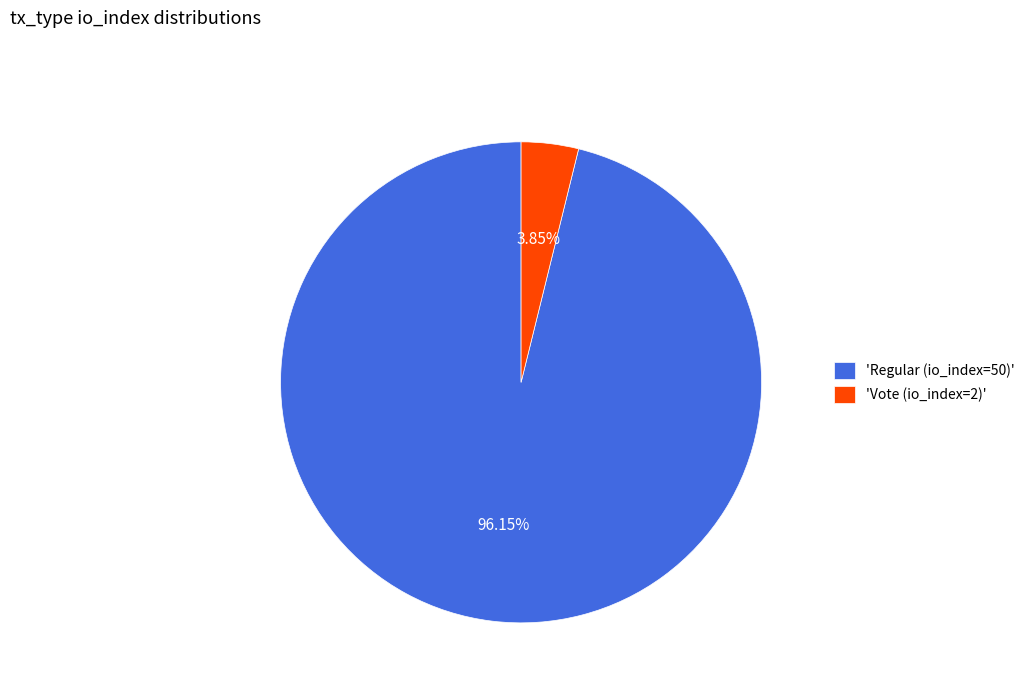

Rank the categories by value from highest to lowest.

'Regular (io_index=50)', 'Vote (io_index=2)'